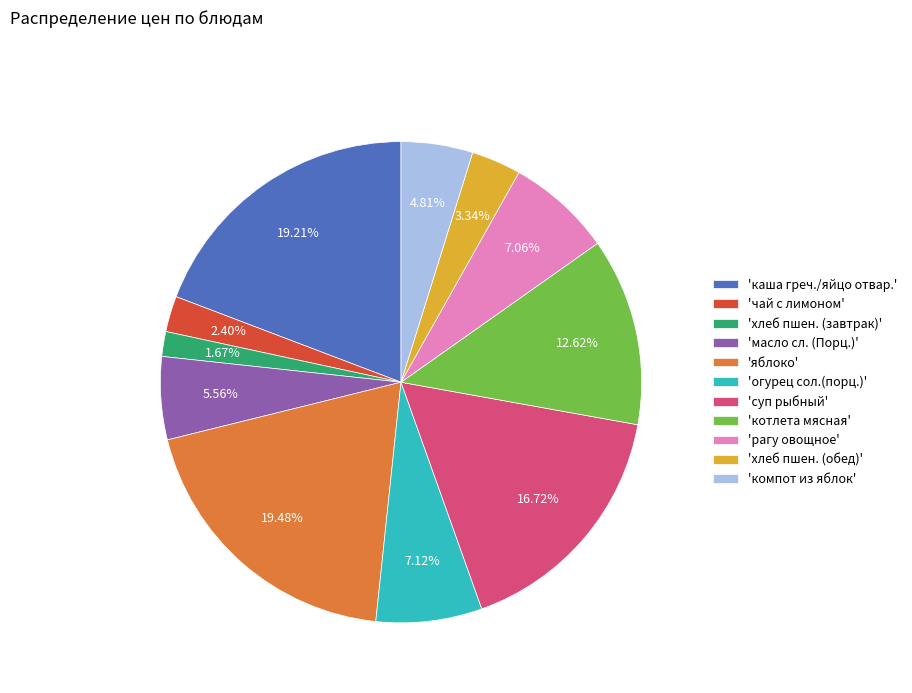

Combined, do 'каша греч./яйцо отвар.' and 'хлеб пшен. (завтрак)' account for over 50%?

No